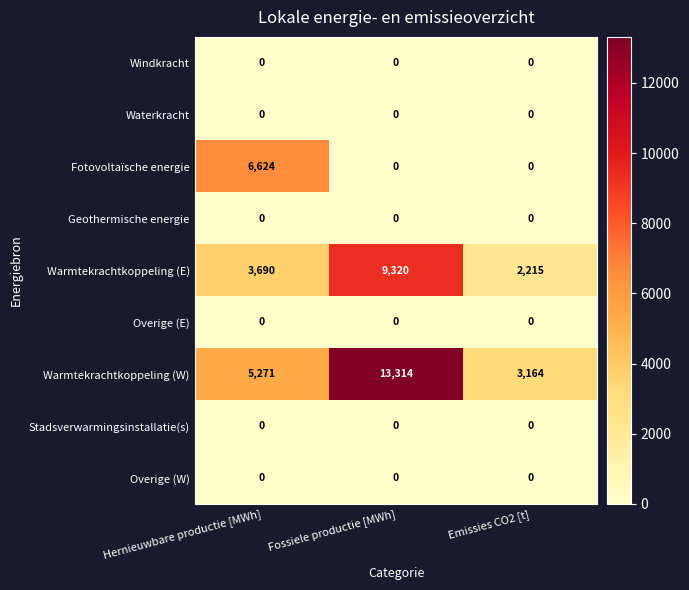

What is the total value across all series at Hernieuwbare productie [MWh]?

15585